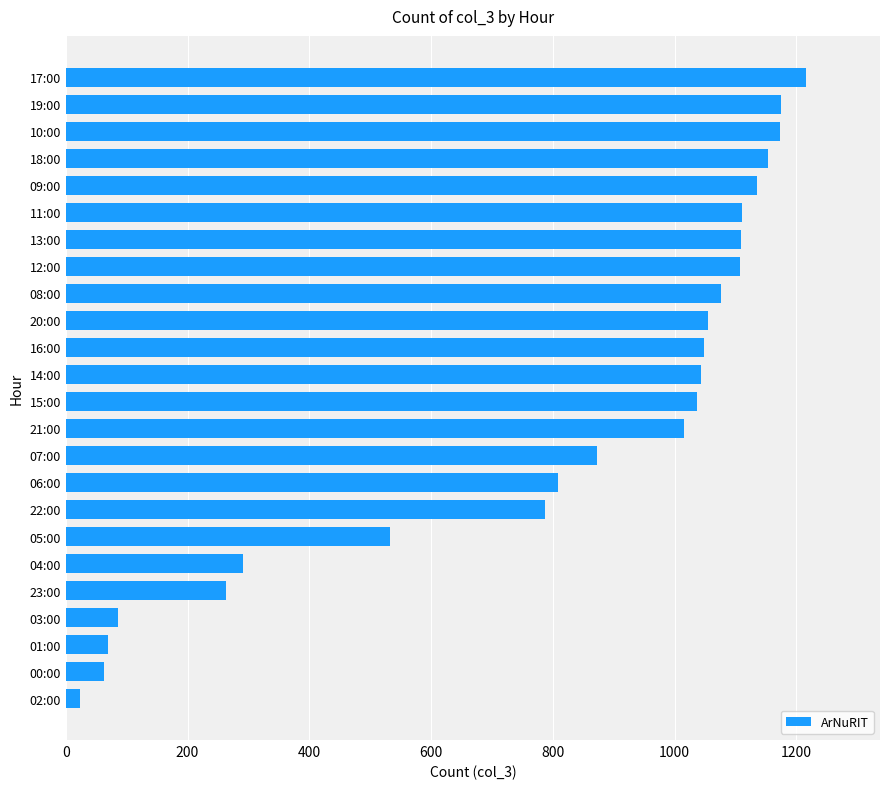

How many data points does each series have?

24